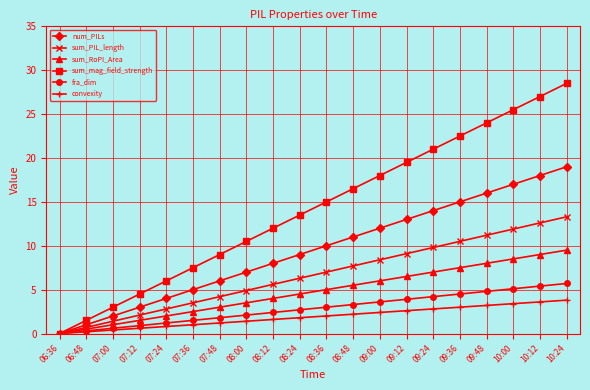

Does the chart display data point markers on the line(s)?

Yes